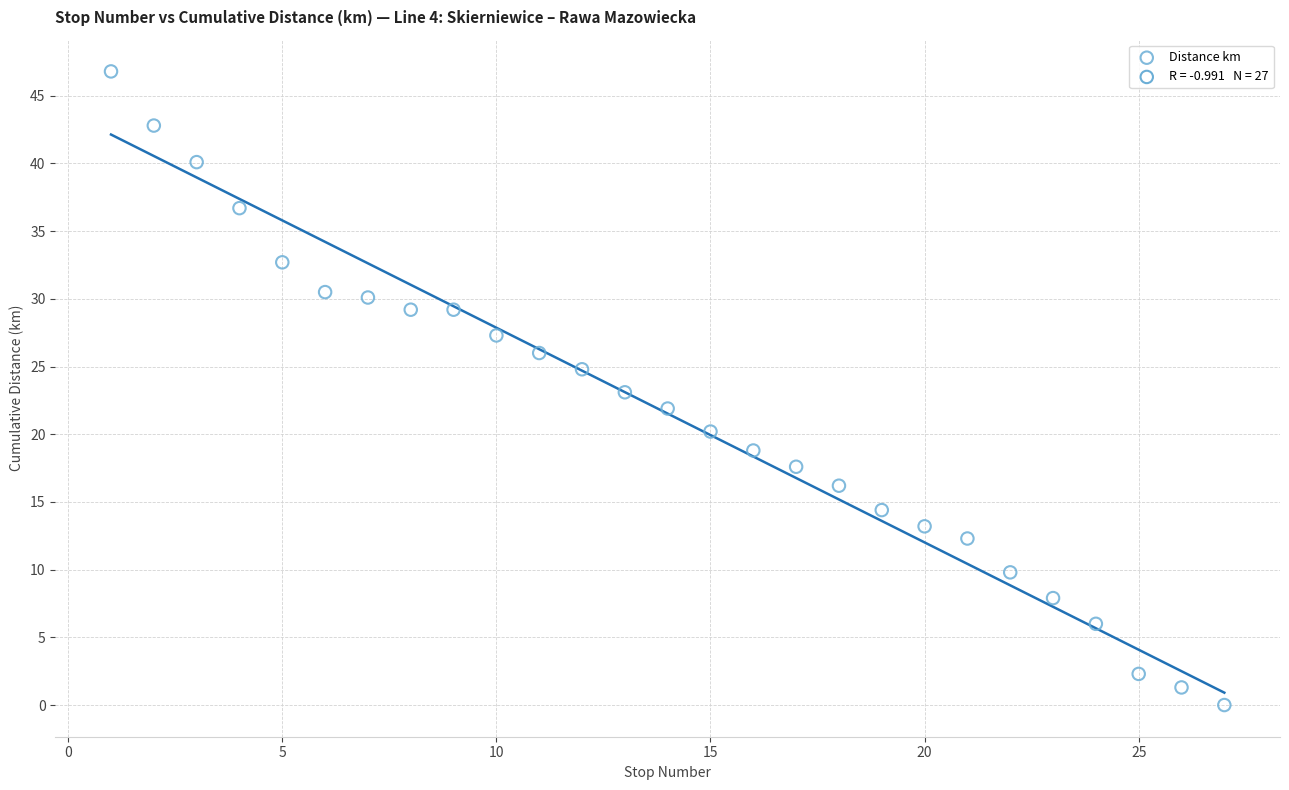

What is the range of X values (max minus min)?

26.0